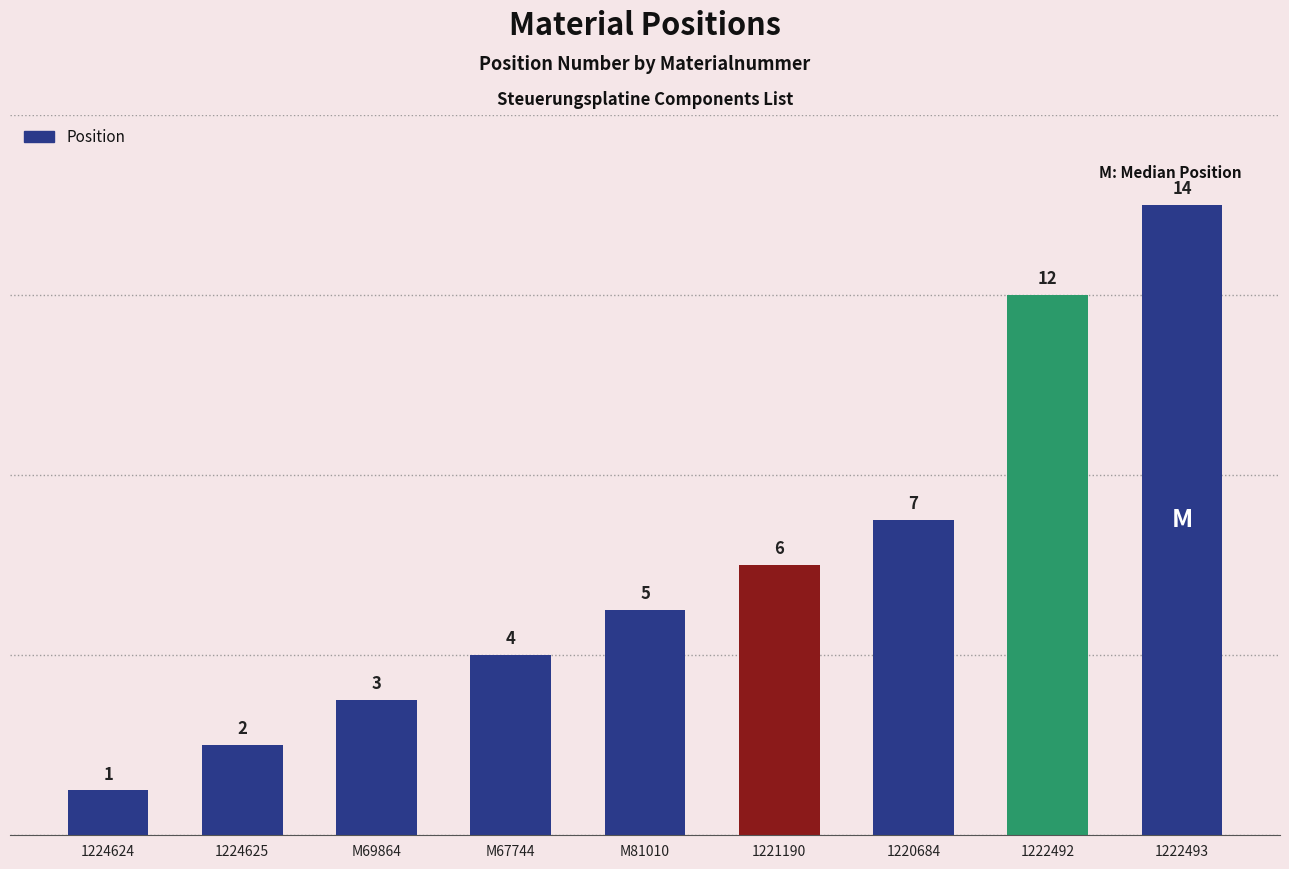

List the labels in order of value, smallest first.

1224624, 1224625, M69864, M67744, M81010, 1221190, 1220684, 1222492, 1222493